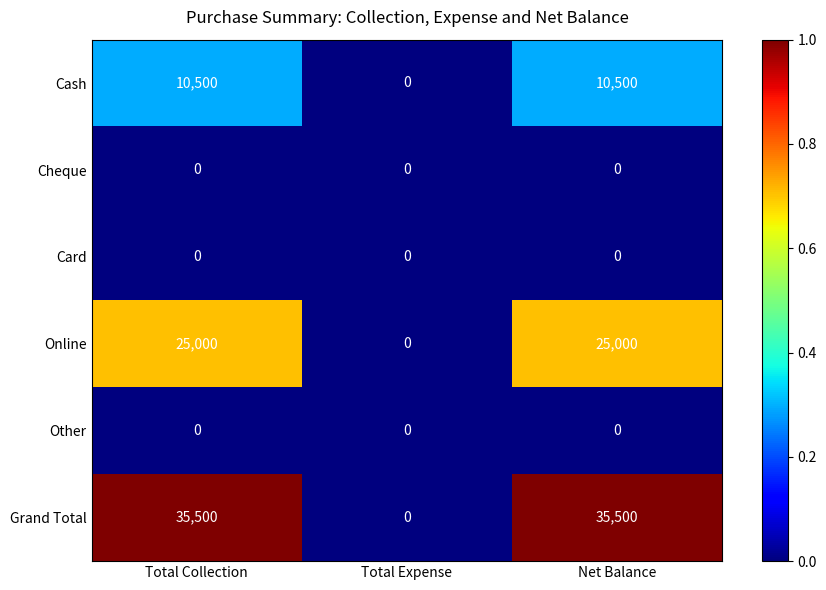

Between Total Expense and Net Balance, which series saw the biggest shift?

Grand Total